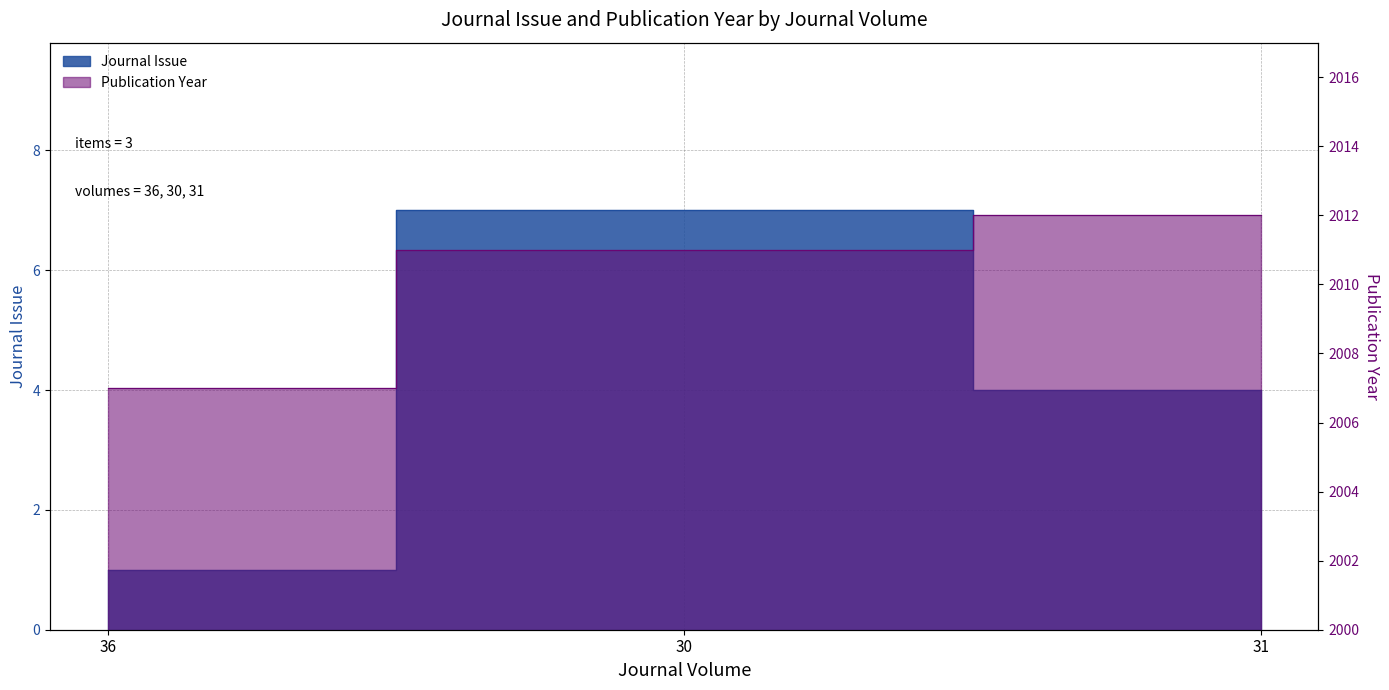

How many lines are shown in the chart?

2